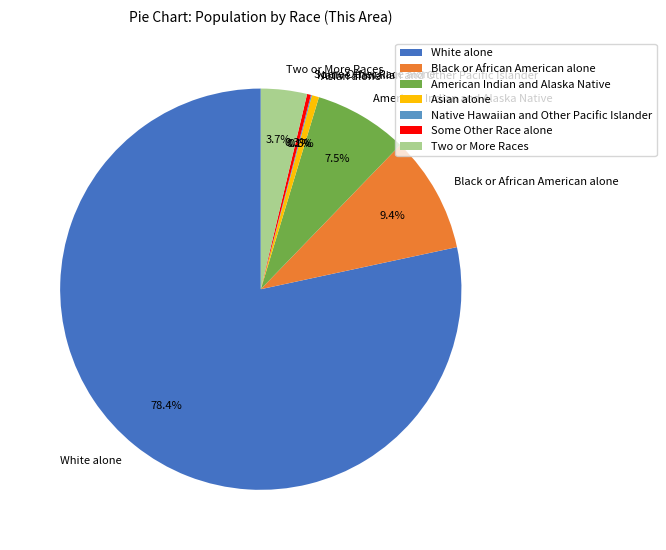

To the nearest percent, what is the combined percentage of White alone and Asian alone?

79%